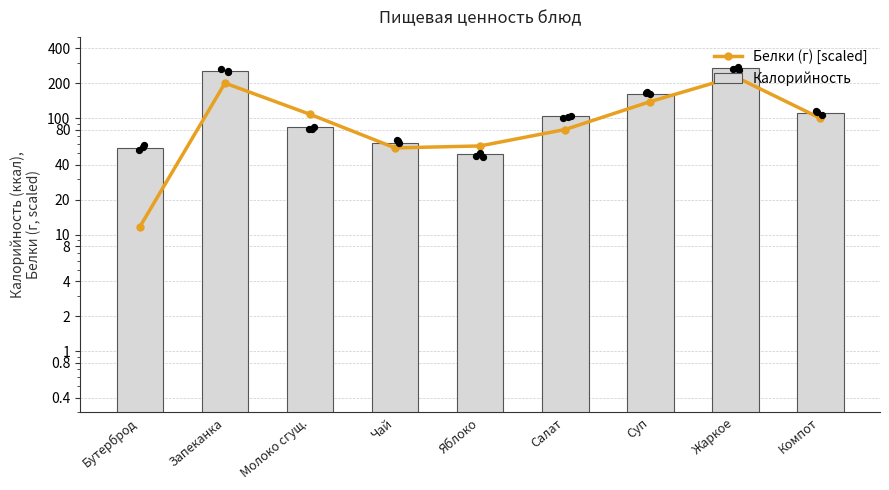

Which series contains the highest Y value?

Калорийность